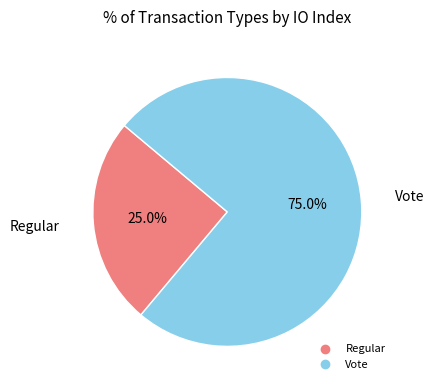

To the nearest percent, what is the difference between the largest and smallest slice percentages?

50%